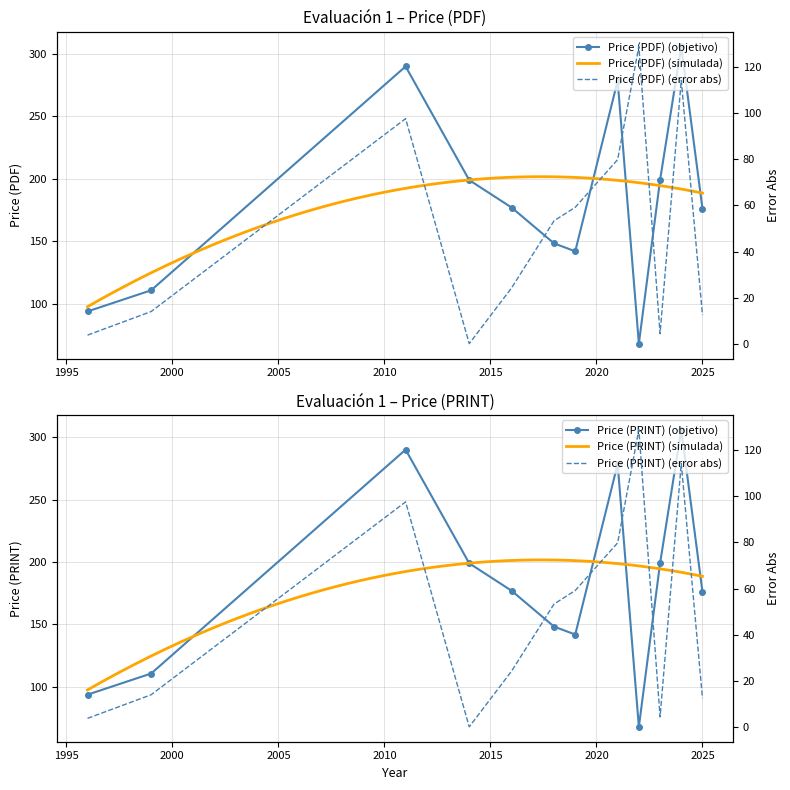

Reading left to right, what are all the values shown in this chart?

Price (PDF): 1996=93.8	1999=110.8	2011=290.0	2014=199.0	2016=177.0	2018=148.3	2019=142.0	2021=278.6	2022=68.0	2023=199.0	2024=306.0	2025=176.1
Price (PRINT): 1996=93.8	1999=110.8	2011=290.0	2014=199.0	2016=177.0	2018=148.3	2019=142.0	2021=278.6	2022=68.0	2023=199.0	2024=306.0	2025=176.1